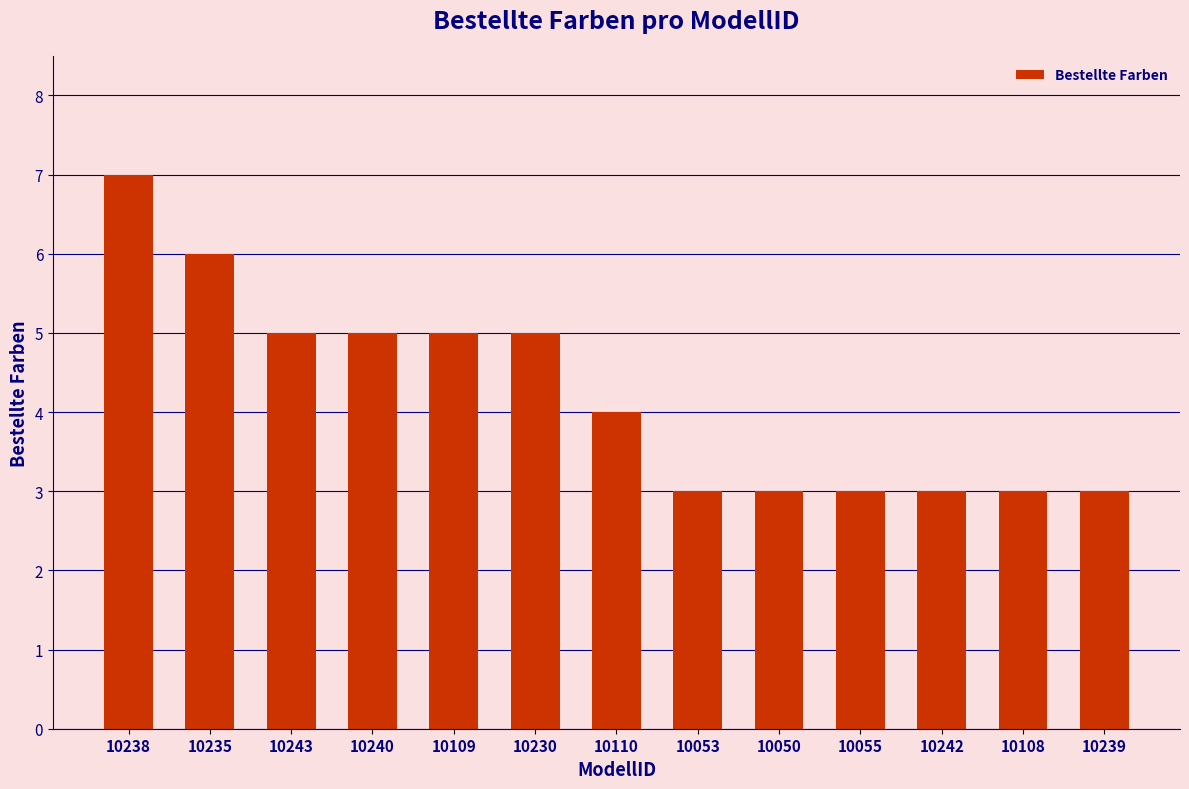

The chart shows a value of 4 at 10242. True or false?

False